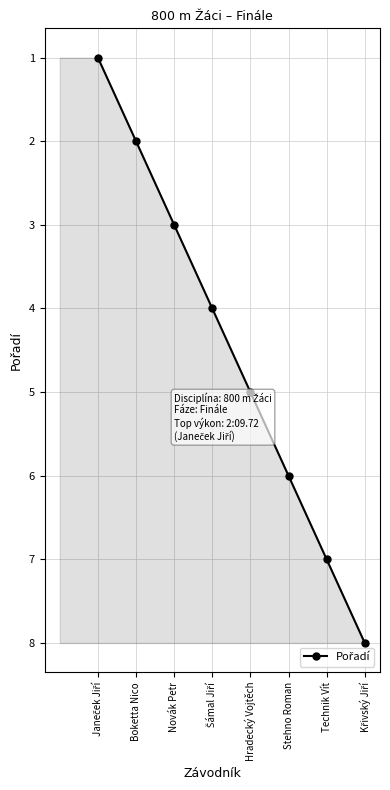

What is the label of the 4th point from the left?

Šámal Jiří